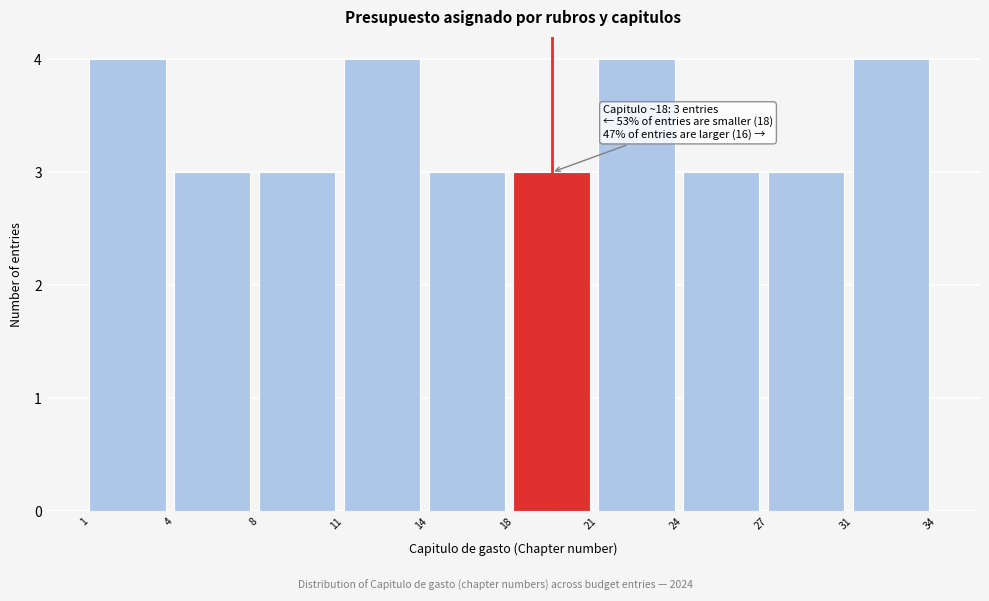

Reading left to right, what are all the values shown in this chart?

1=4	4=3	8=3	11=4	14=3	18=3	21=4	24=3	27=3	31=4